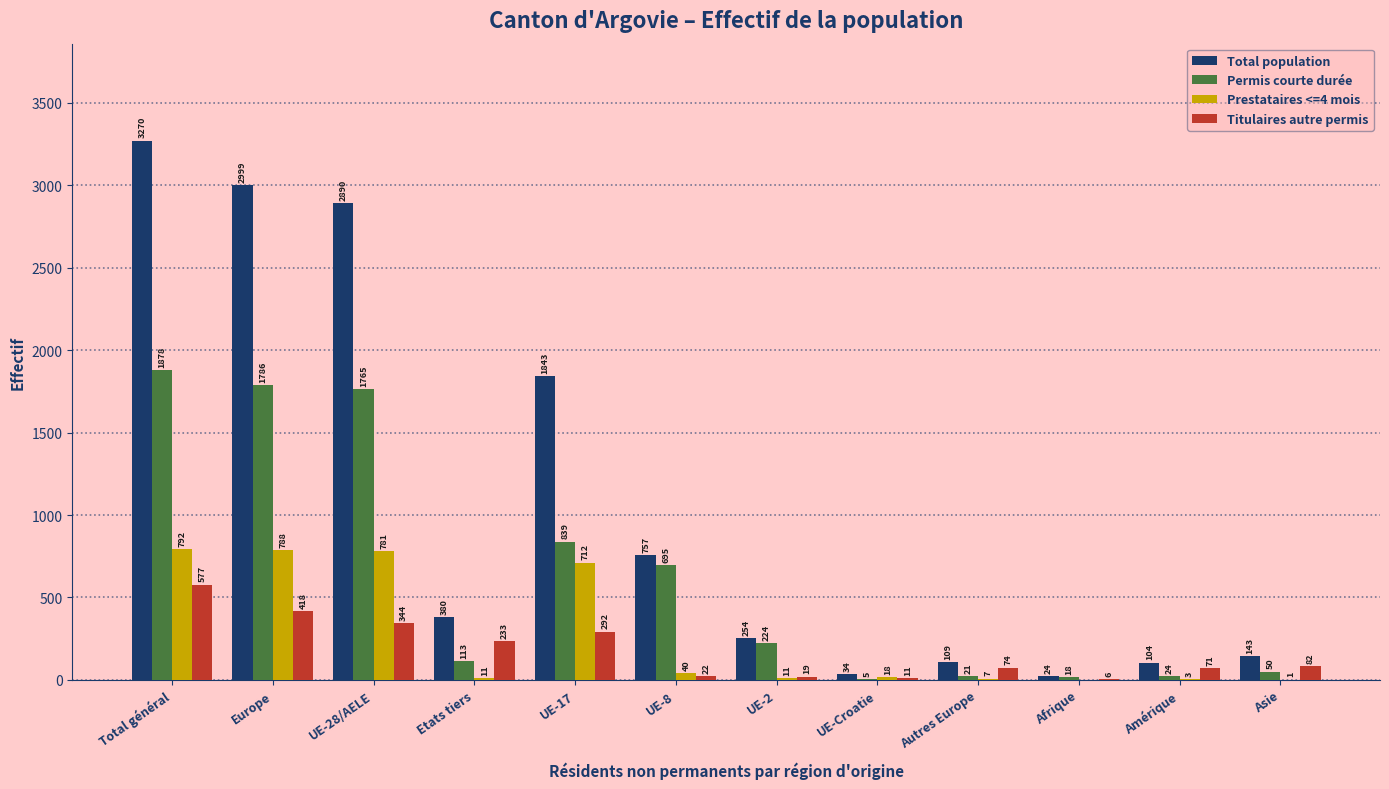

What is the spread (max minus min) of values at Total général?

2693